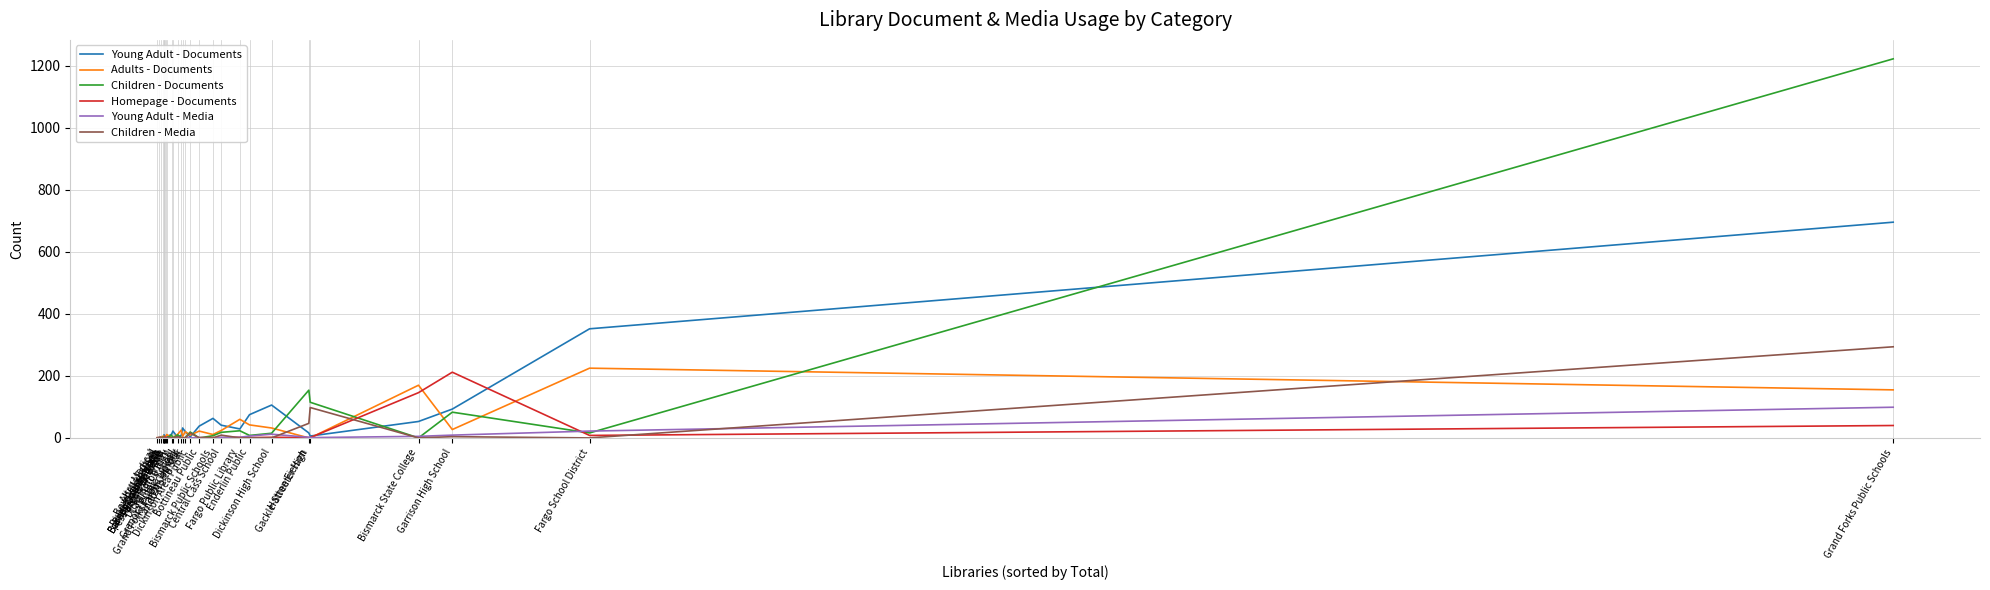

Which series has the widest spread of values?

Children - Documents